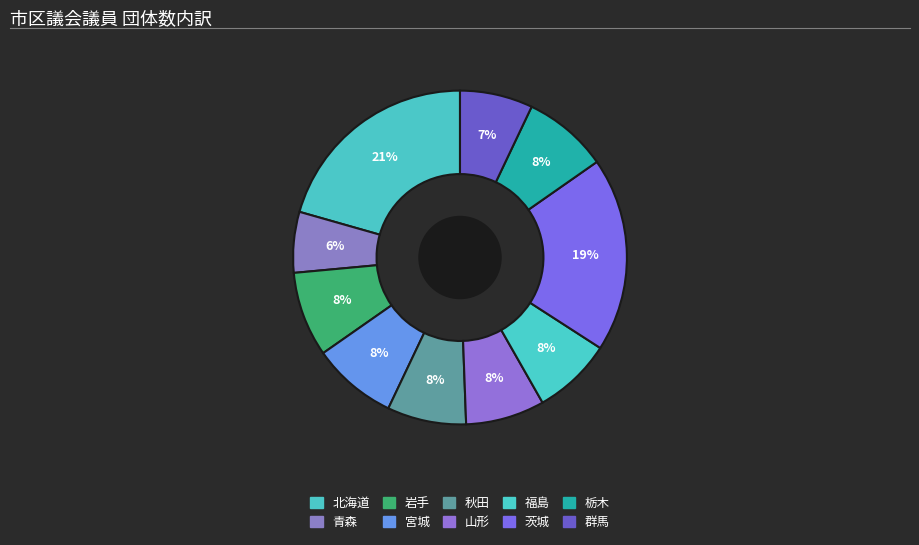

What is the change in value from 青森 to 秋田?

+3